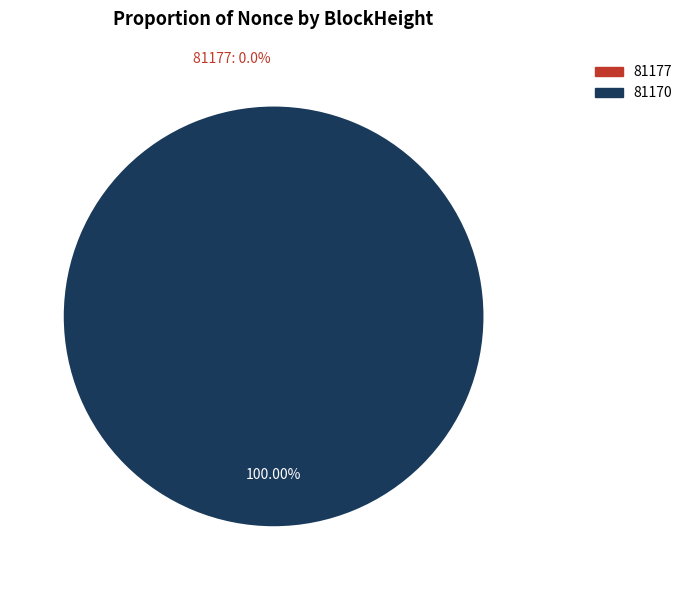

To the nearest percent, what percentage of the pie is 81170?

100%